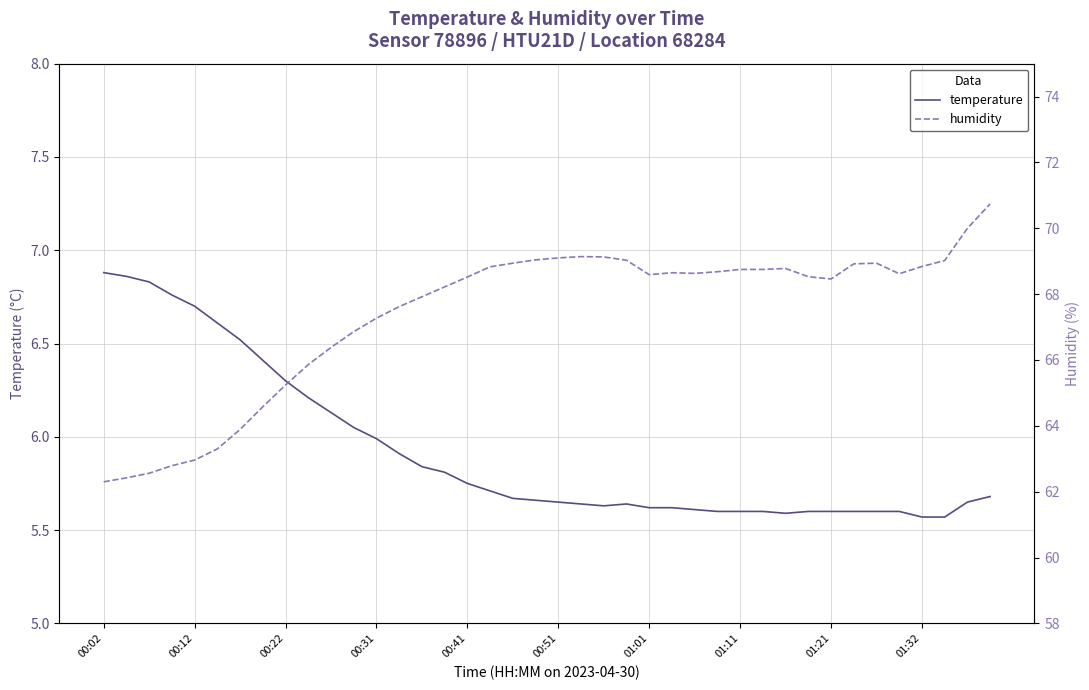

At which category does the chart reach its peak across all series?

39